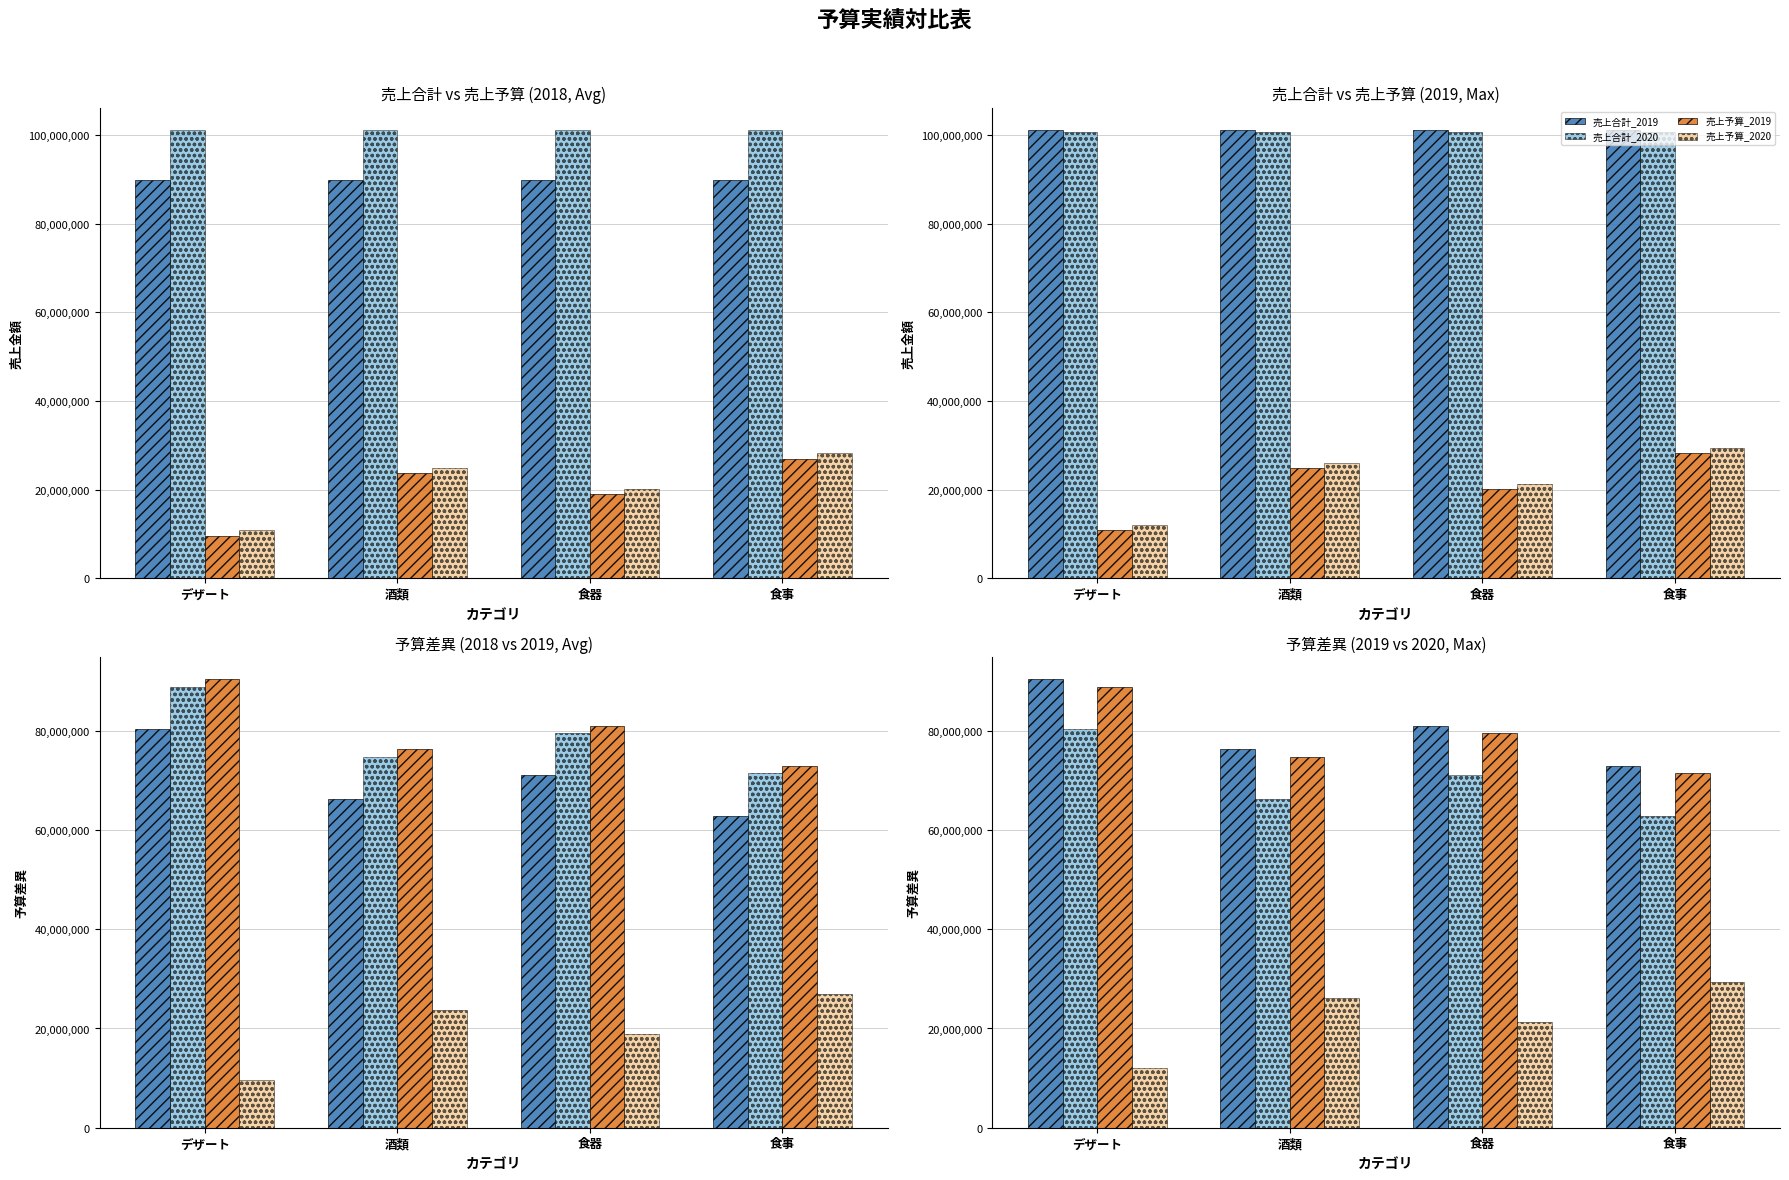

True or false: 予算差異_2020 has a value of 43574691 at 食器.

False